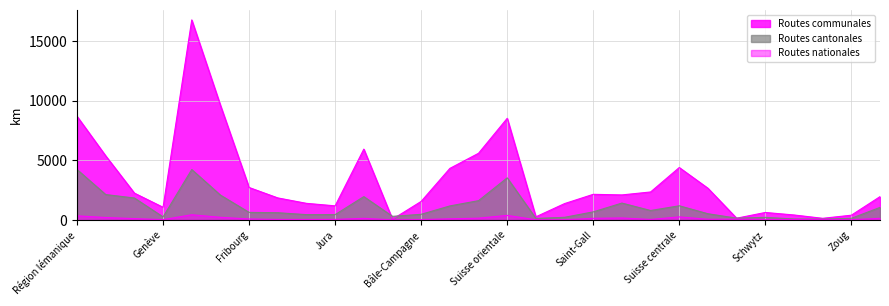

True or false: Routes cantonales and Routes communales cross at least once.

True